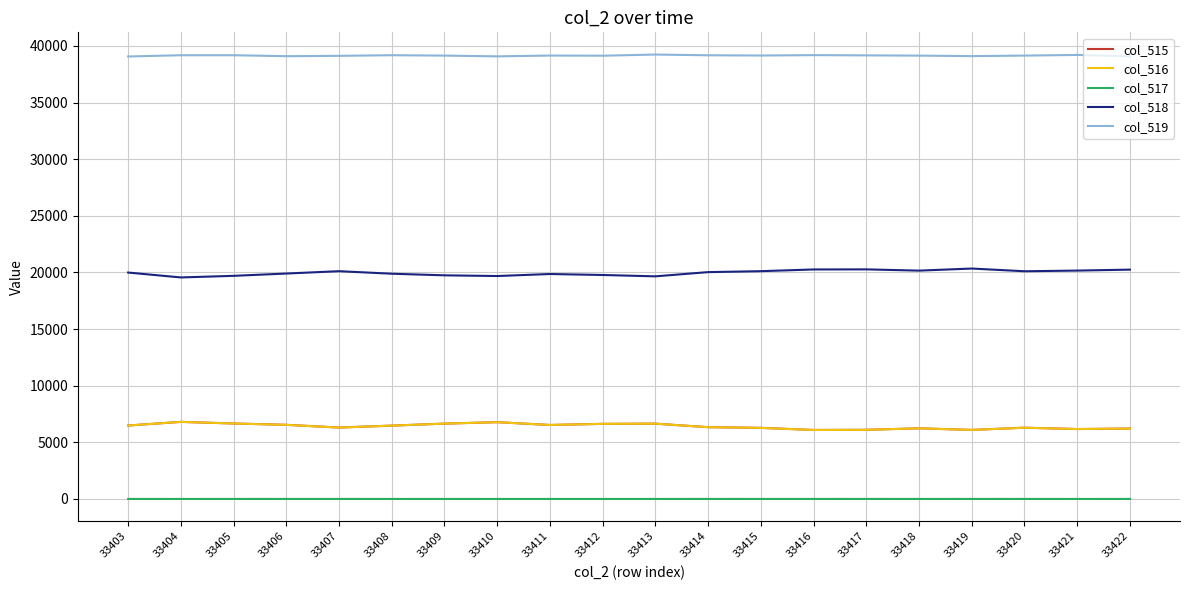

True or false: col_516 and col_517 cross at least once.

False